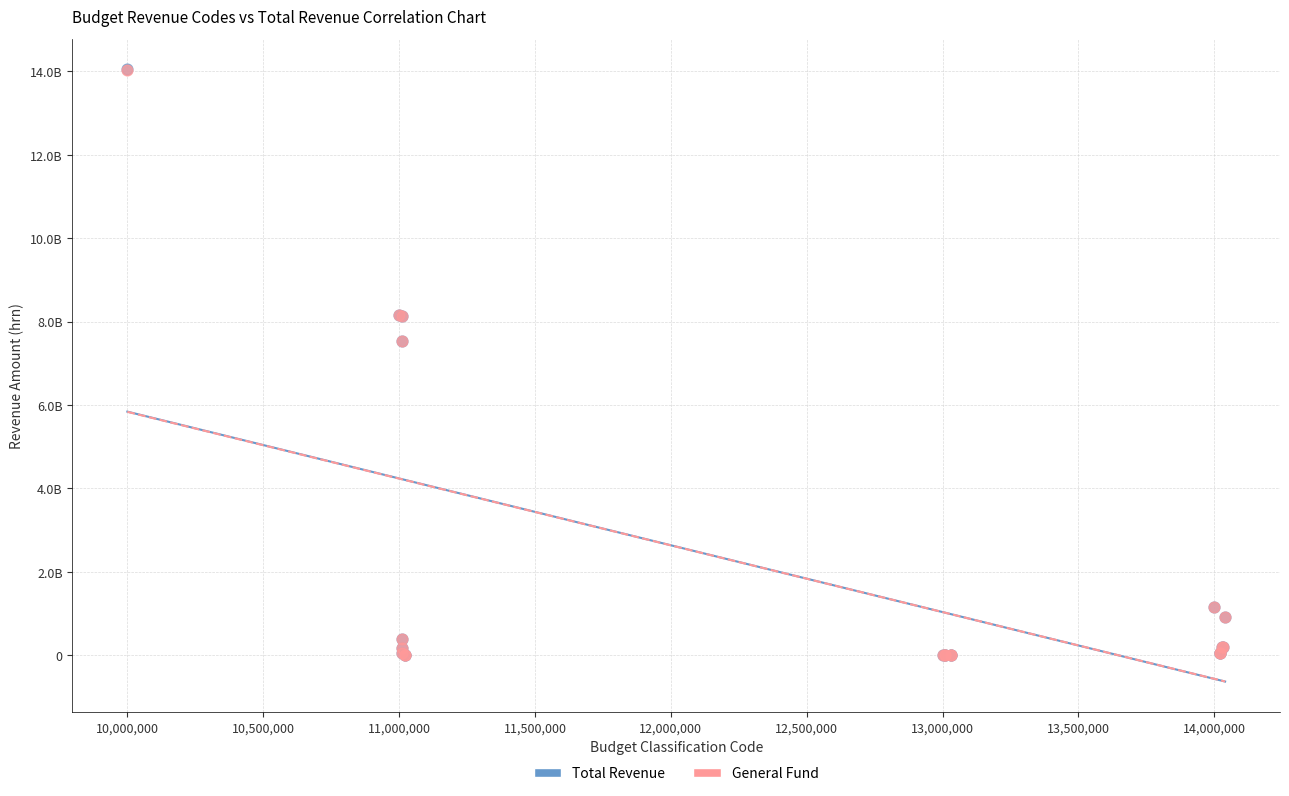

Which series has the largest Y range (max minus min)?

Total Revenue